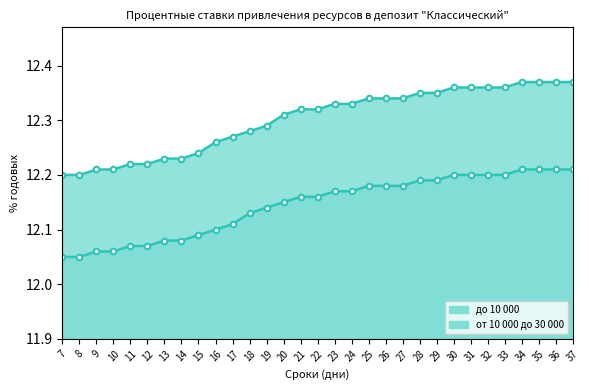

Which category has the highest value across all series?

34